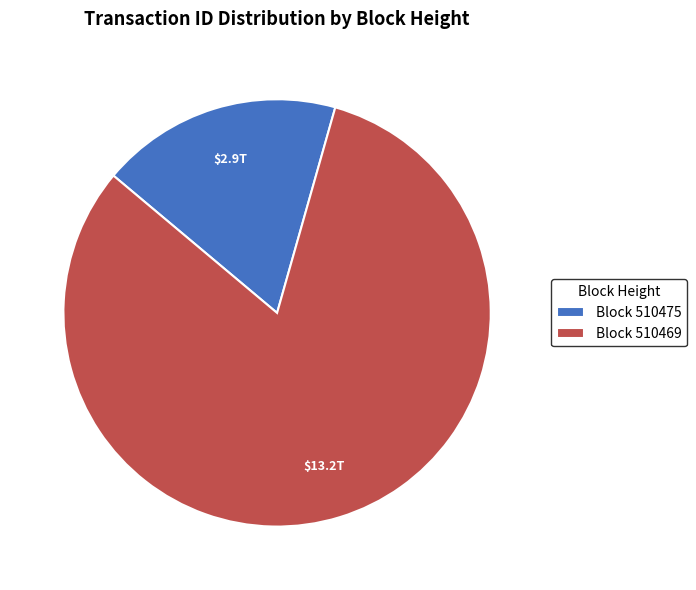

How many segments does this pie chart have?

2